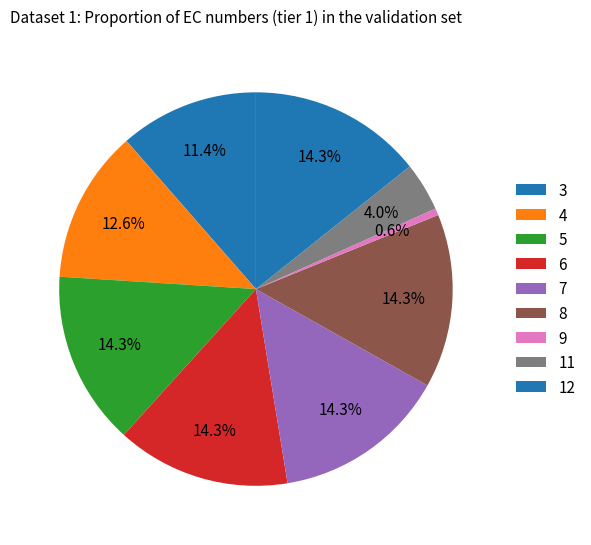

To the nearest percent, what percentage of the pie is 6?

14%